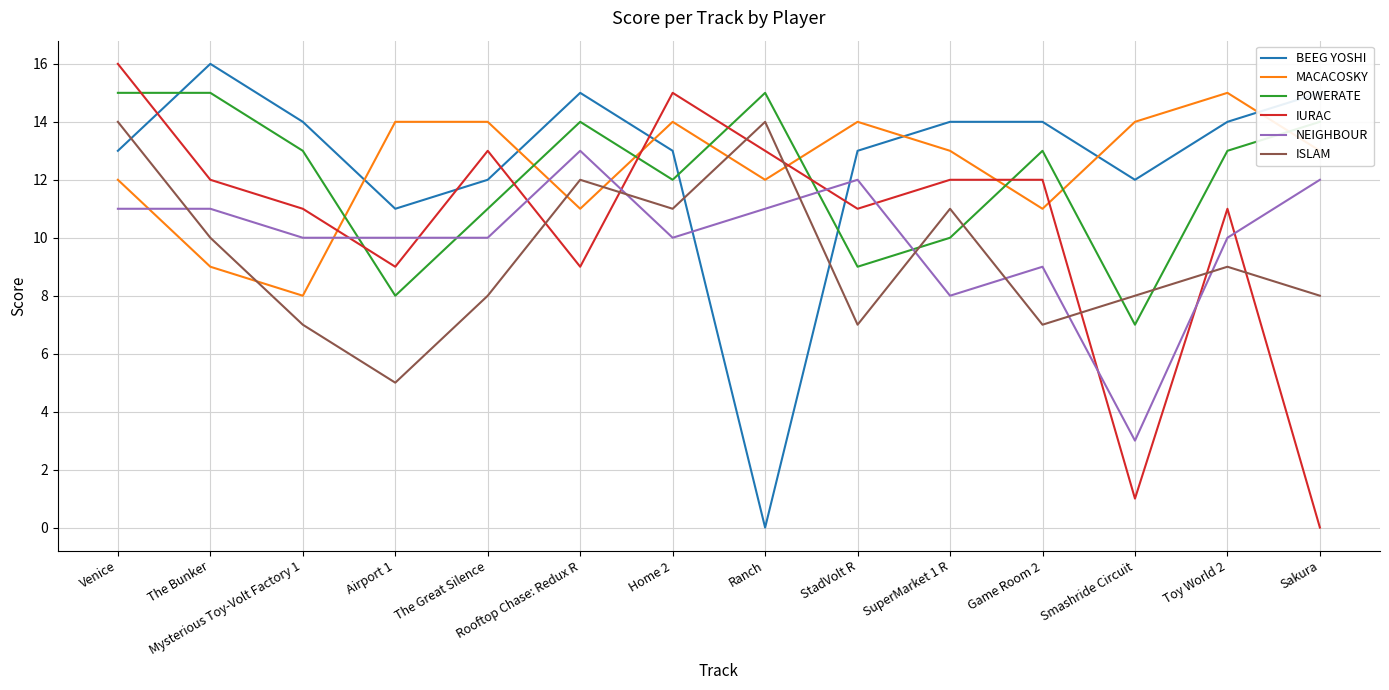

How many times do MACACOSKY and ISLAM cross each other?

5